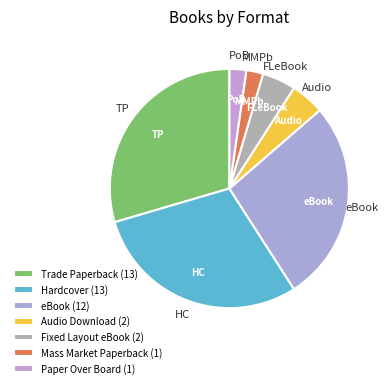

Is it true that Hardcover is 23% of the pie?

False